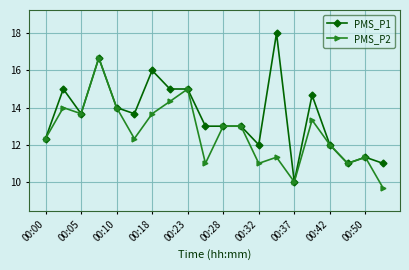

How many values in the PMS_P2 series are below 13?

10